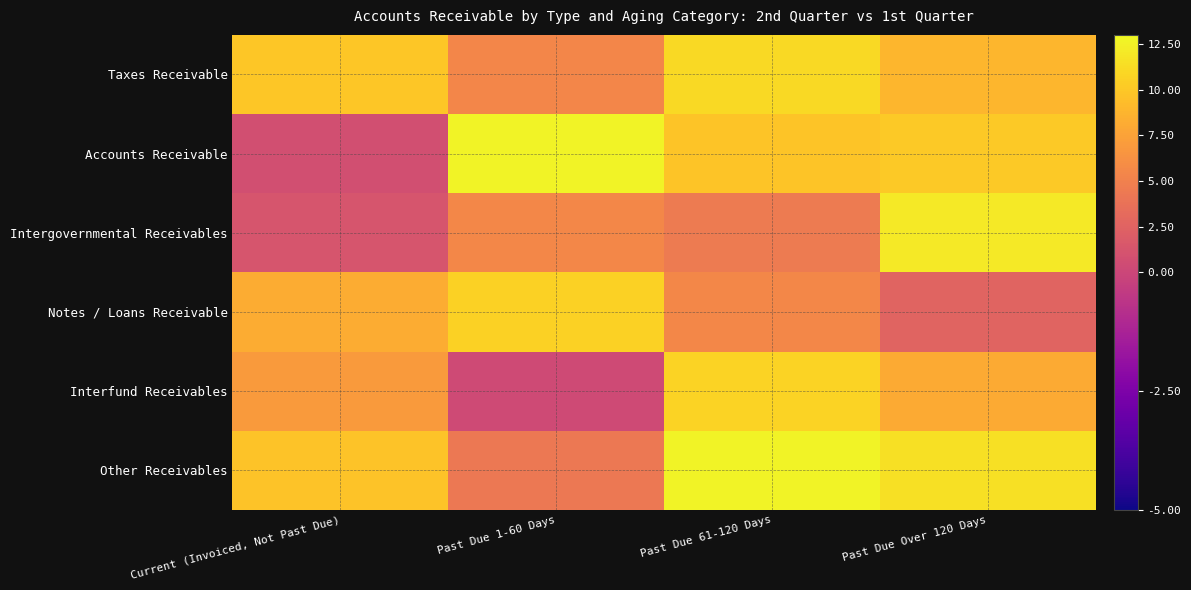

Which category has the highest value across all series?

Past Due 1-60 Days